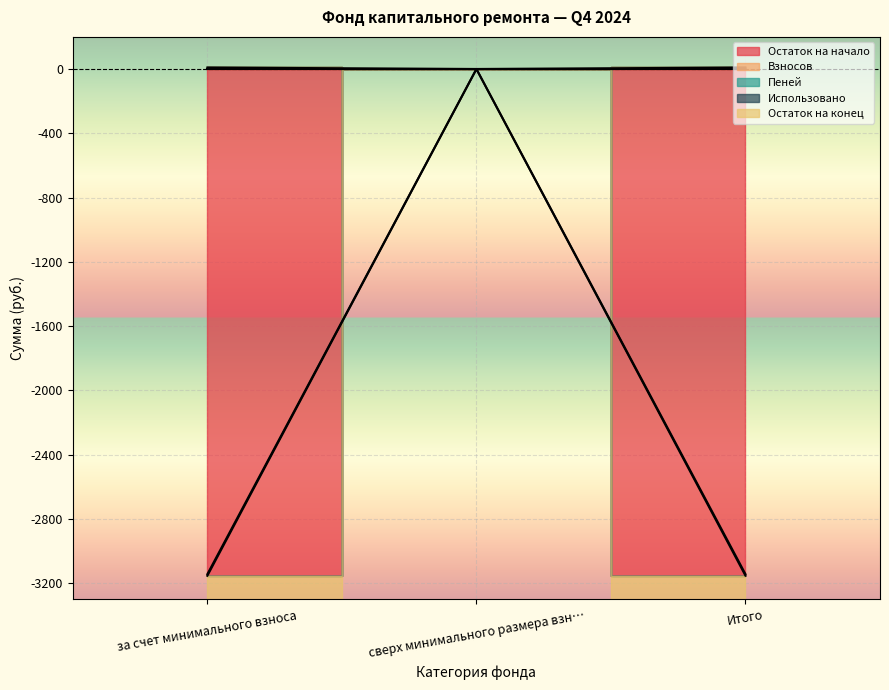

At which category does the chart reach its peak across all series?

за счет минимального взноса